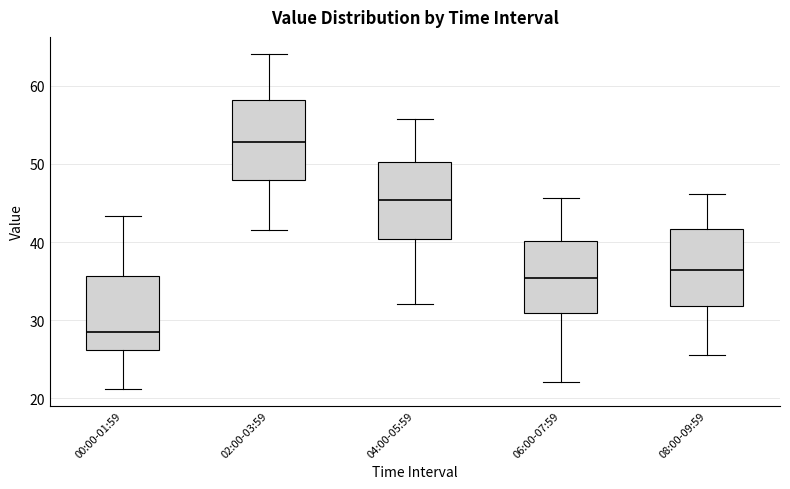

Reading left to right, read every box against the y-axis: the position of its median line, the range the box covers, and the ends of its whiskers. The values are not printed on the chart, so give them approximately, as read against the axis.

00:00-01:59: median 29, box 26 to 36, whiskers 21 to 43
02:00-03:59: median 53, box 48 to 58, whiskers 42 to 64
04:00-05:59: median 45, box 40 to 50, whiskers 32 to 56
06:00-07:59: median 35, box 31 to 40, whiskers 22 to 46
08:00-09:59: median 36, box 32 to 42, whiskers 26 to 46